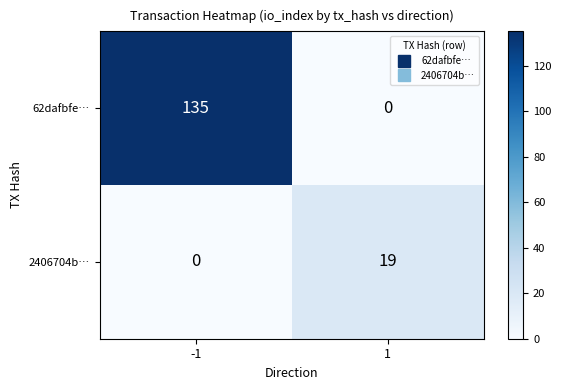

What is the difference between the maximum and minimum values in the 62dafbfe… series?

135